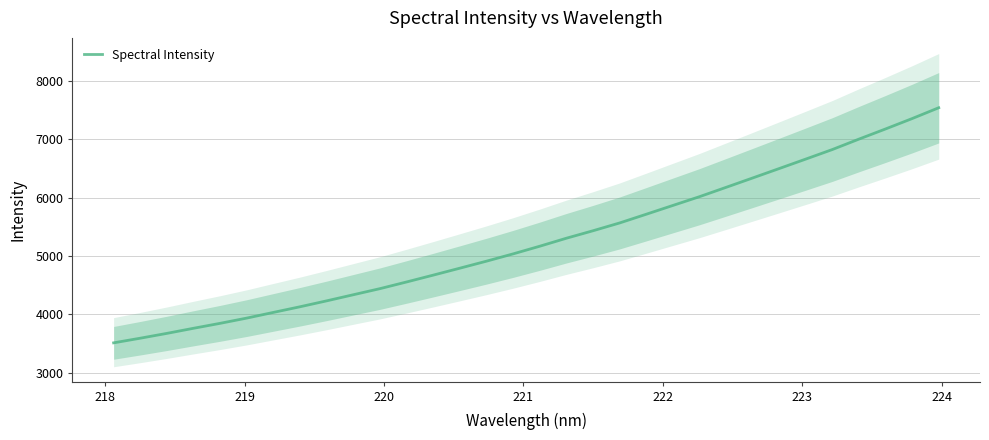

What is the value of the 25th point from the left?

6335.7